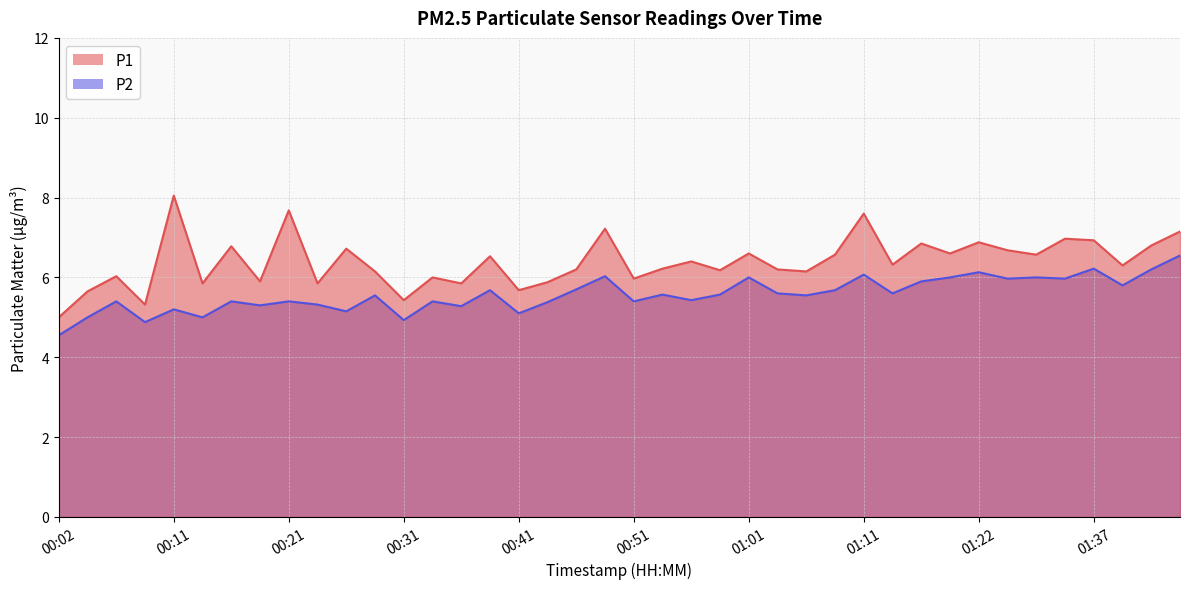

List the series in order of their overall mean, highest first.

P1, P2